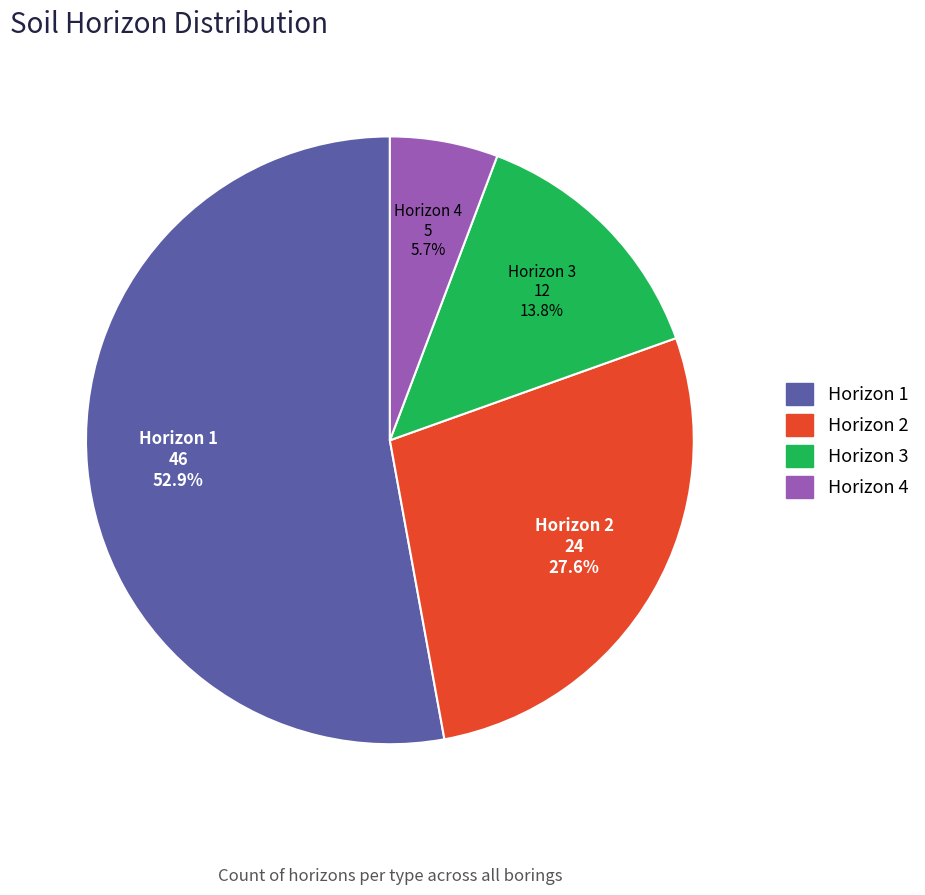

Does any single category account for the majority?

Yes